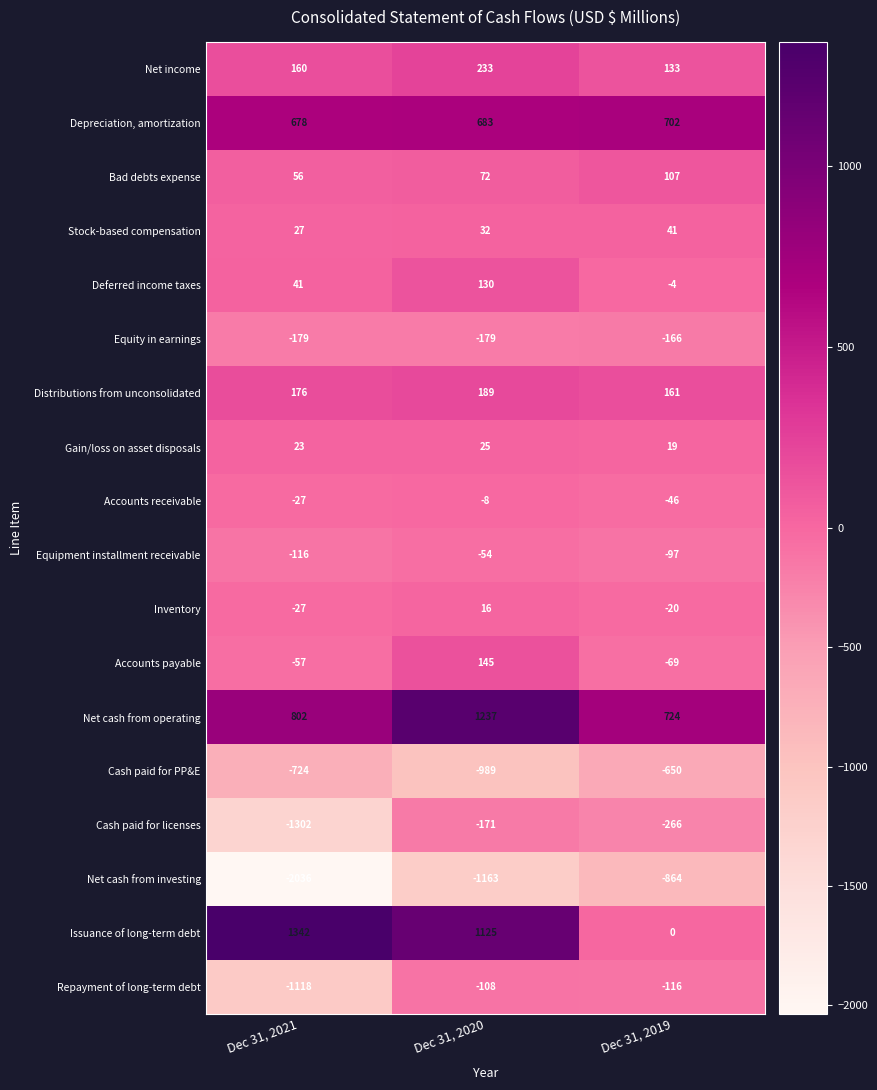

How many distinct data groups are displayed?

18